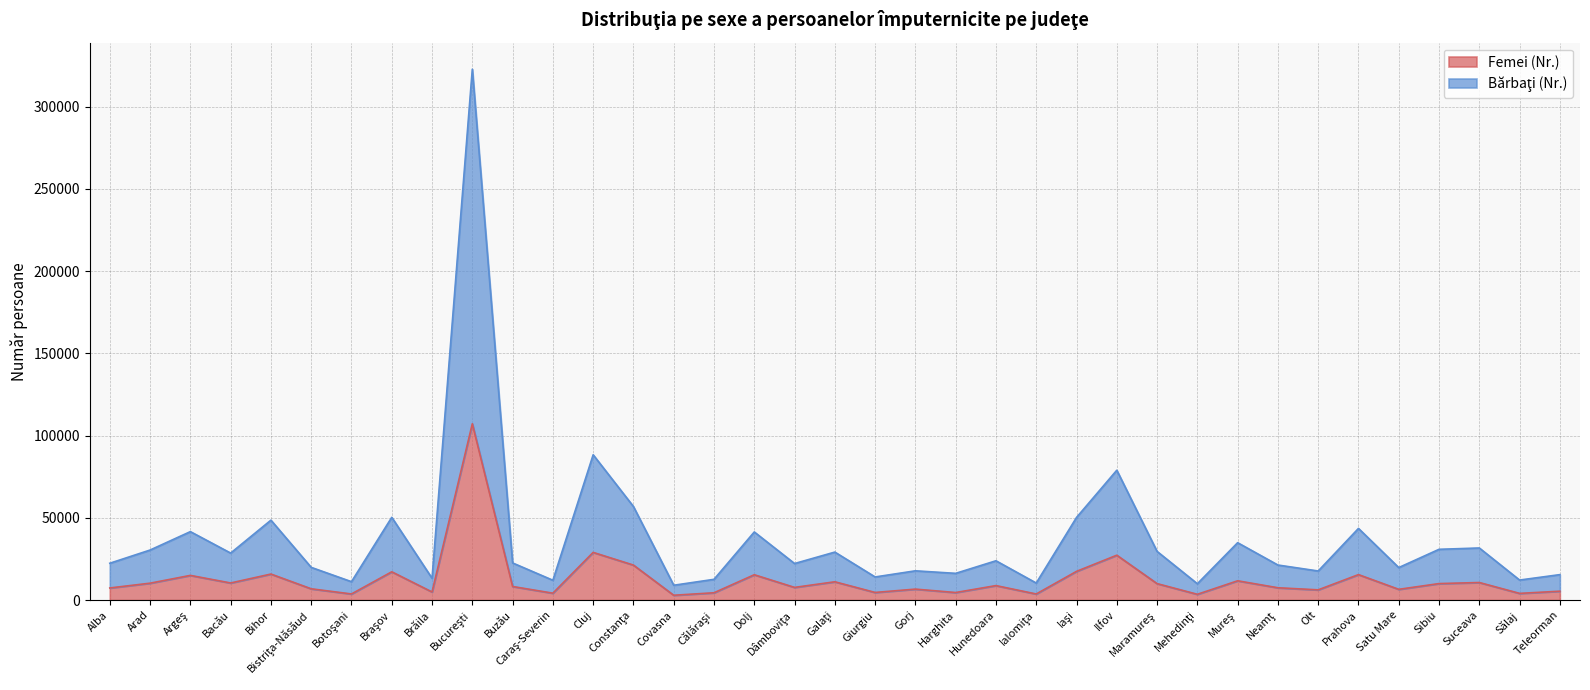

What are all the series names shown in the legend?

Femei (Nr.), Bărbaţi (Nr.)